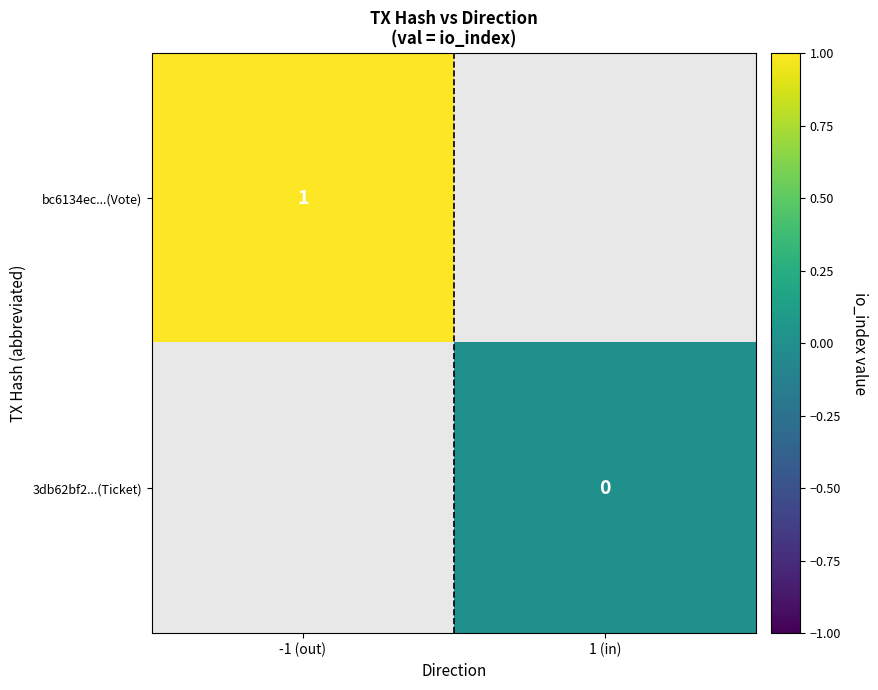

True or false: bc6134ec...(Vote) has a value of 1 at -1 (out).

True